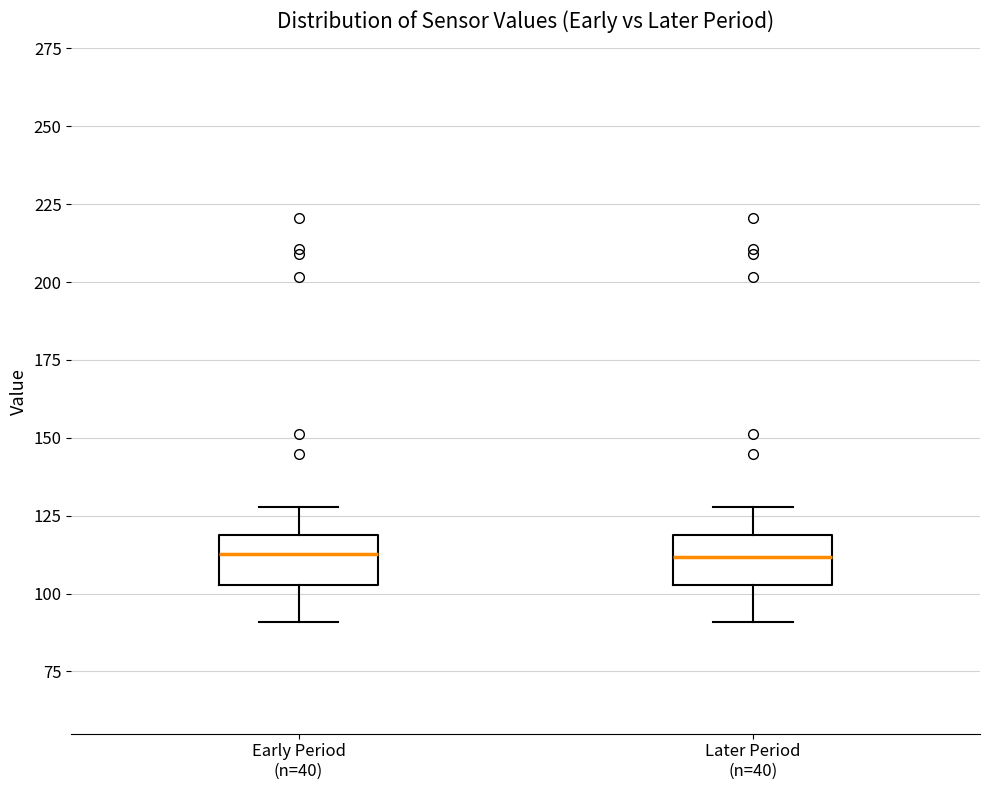

Where does the median line of the box for Later Period (n=40) sit on the y-axis? The values are not printed on the chart, so give them approximately, as read against the axis.

110